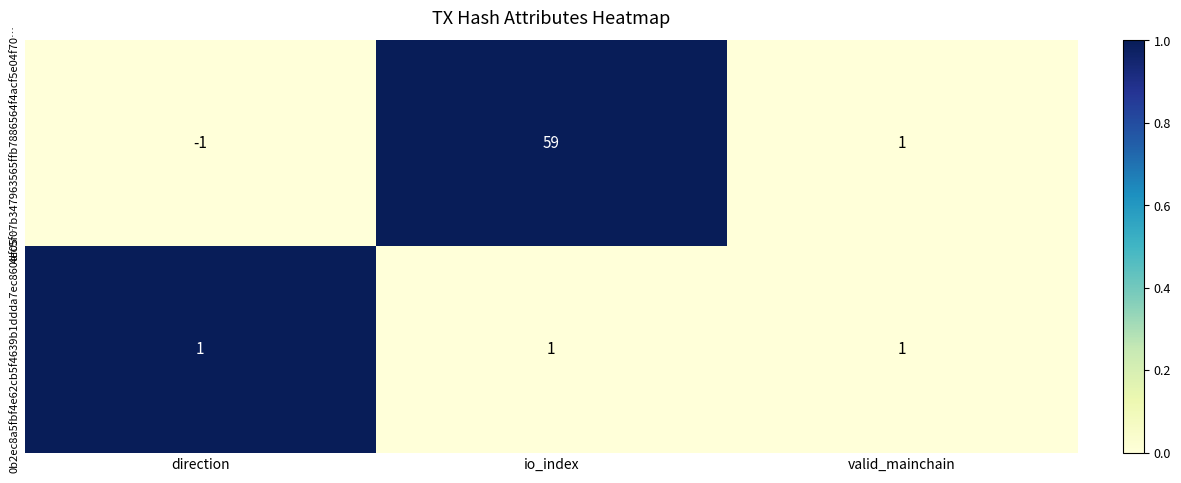

What is the spread (max minus min) of values at direction?

2